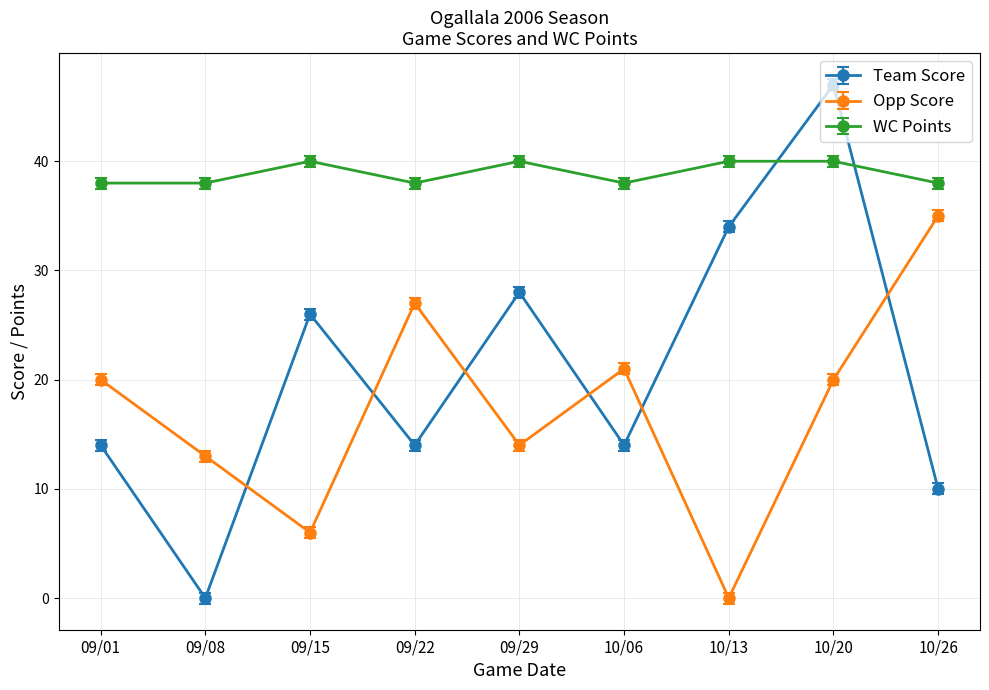

The Opp Score series shows 12 at 10/06. True or false?

False